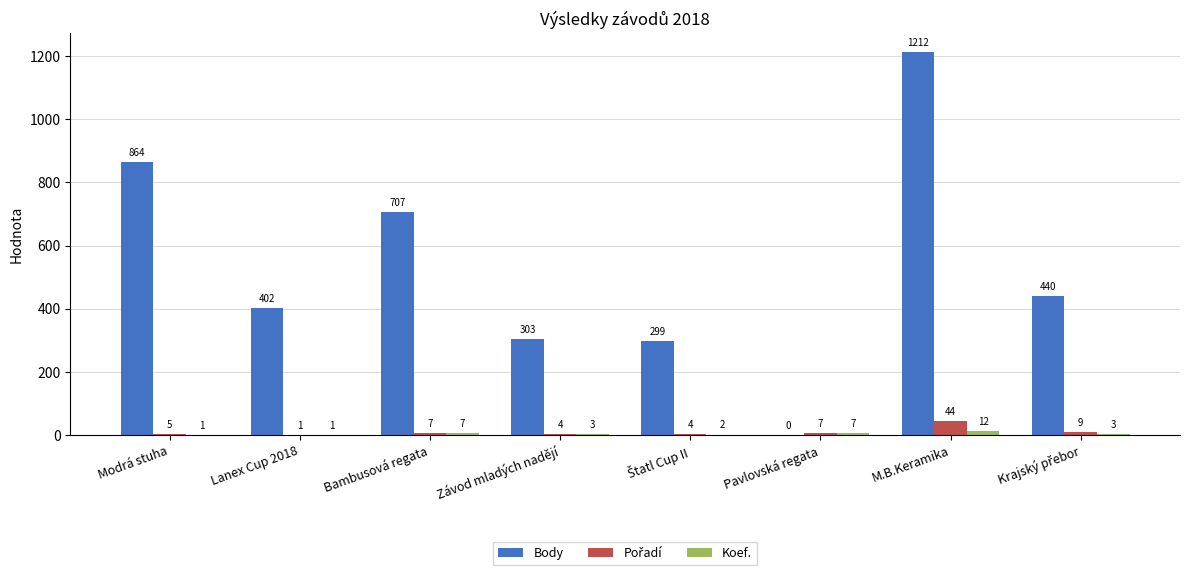

At which label is Body closest to 606?

Bambusová regata